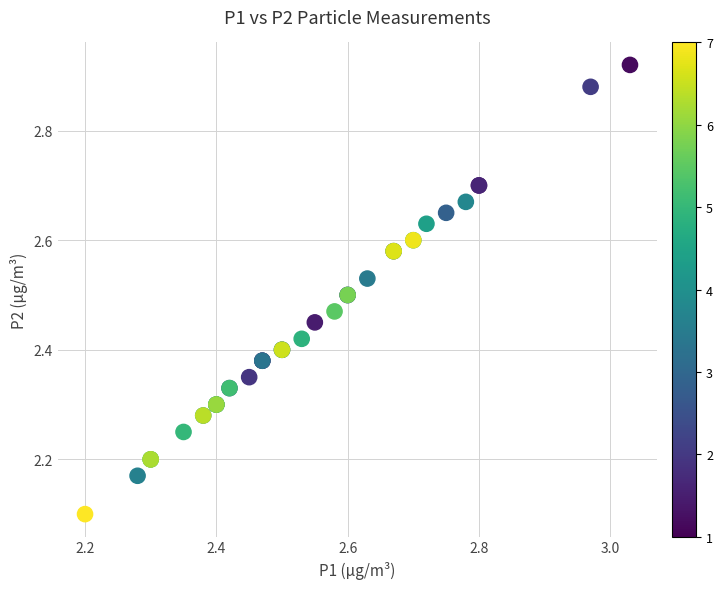

What Y value in the scatter plot is closest to 2?

2.1